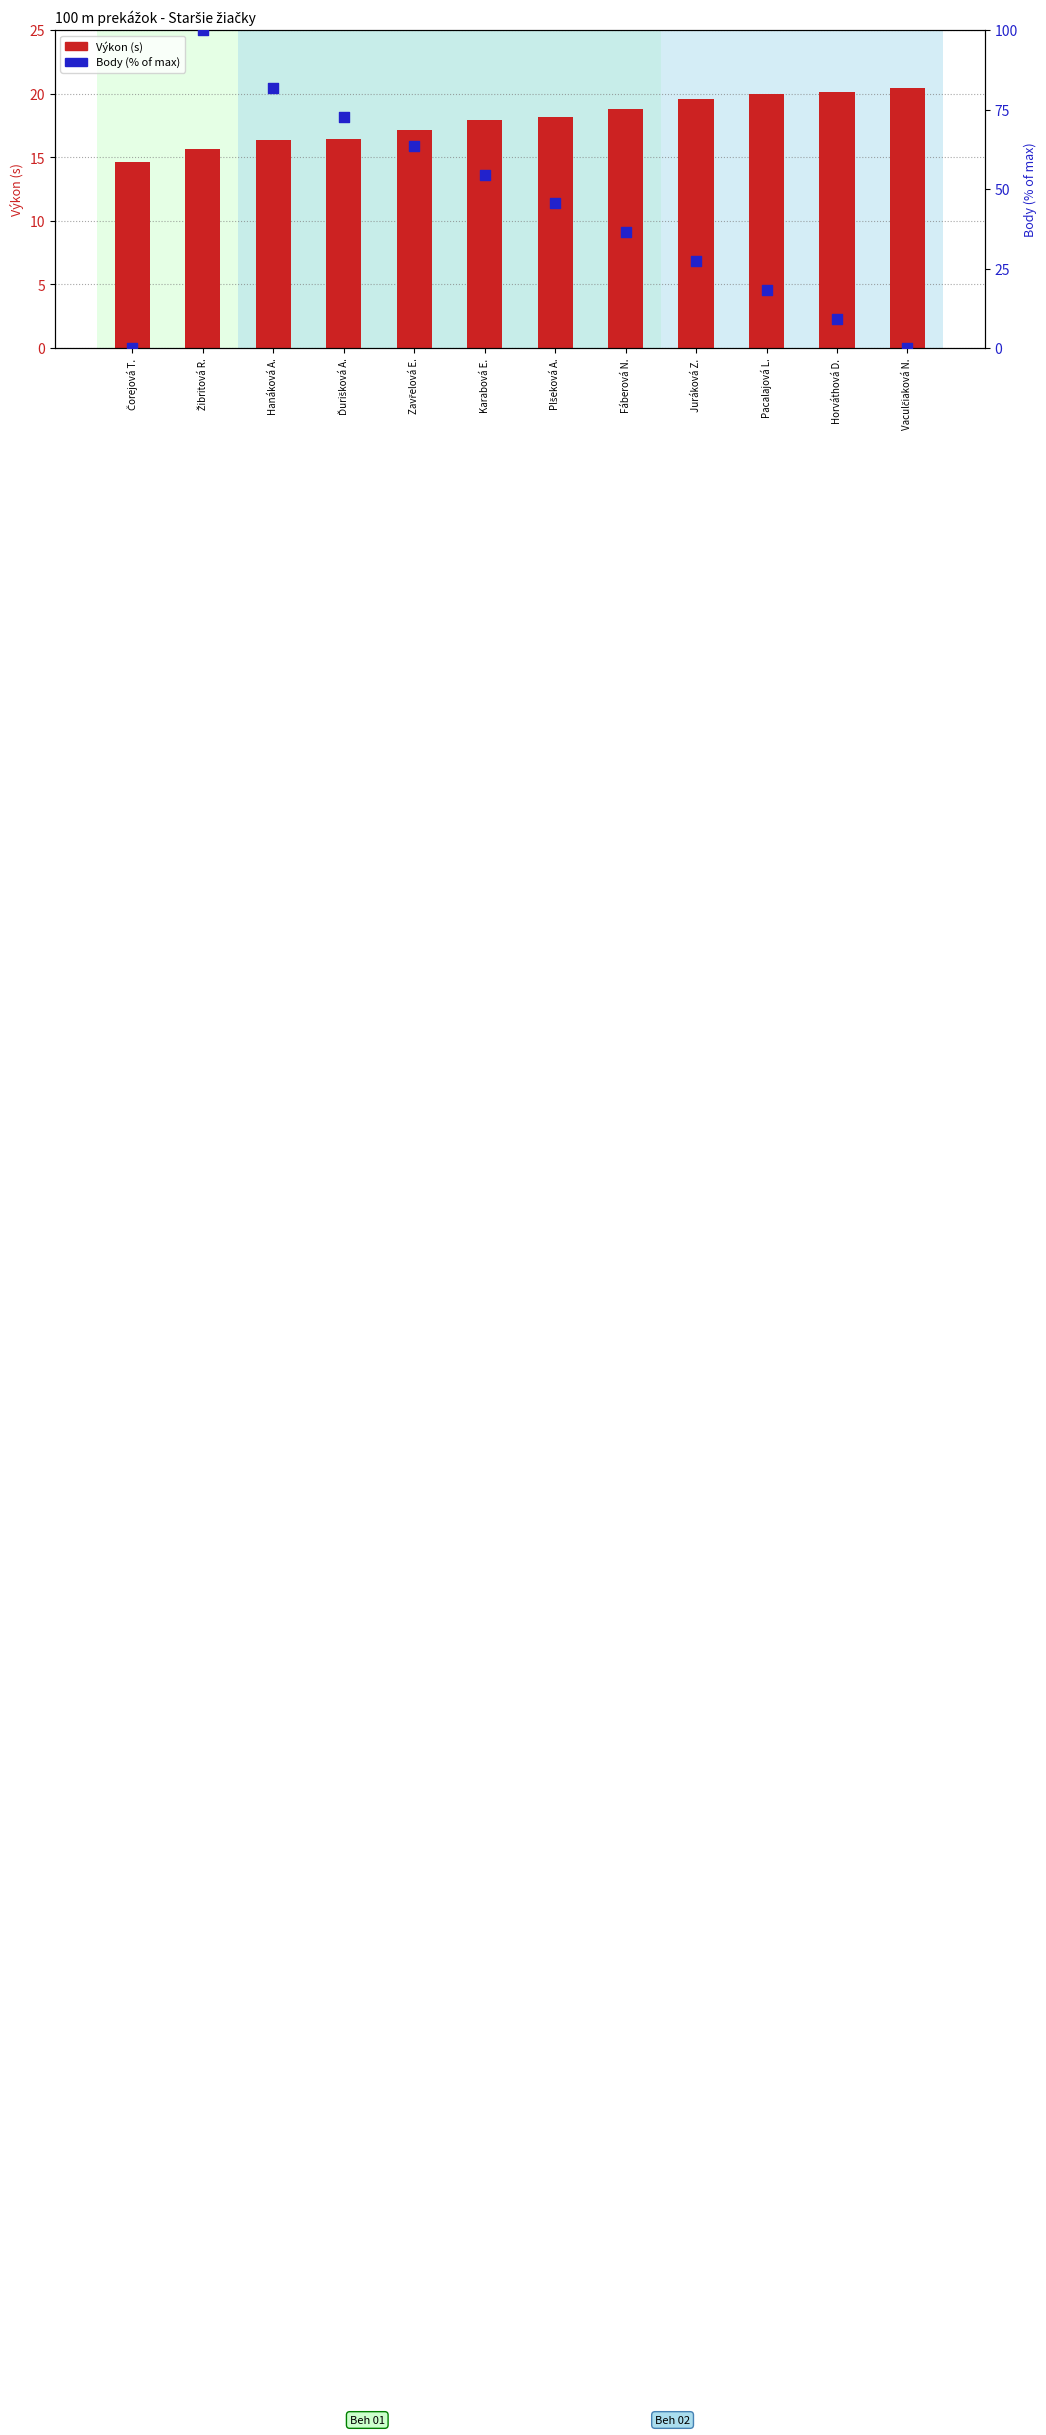

Which series has the largest total across all categories?

Body (% of max)